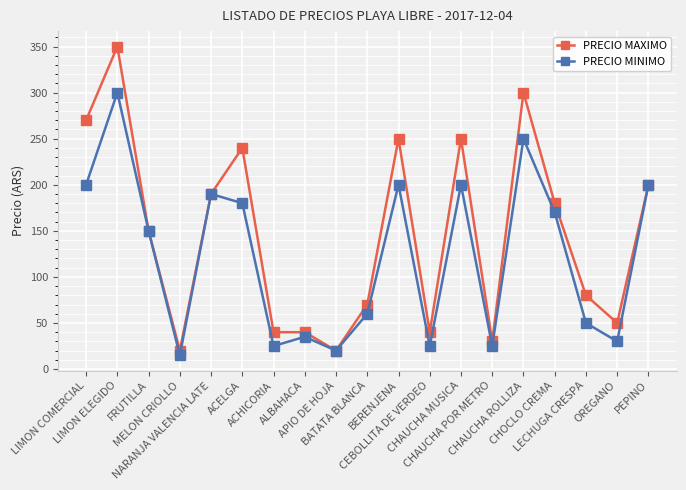

How many interior local peaks does the PRECIO MINIMO series have?

6